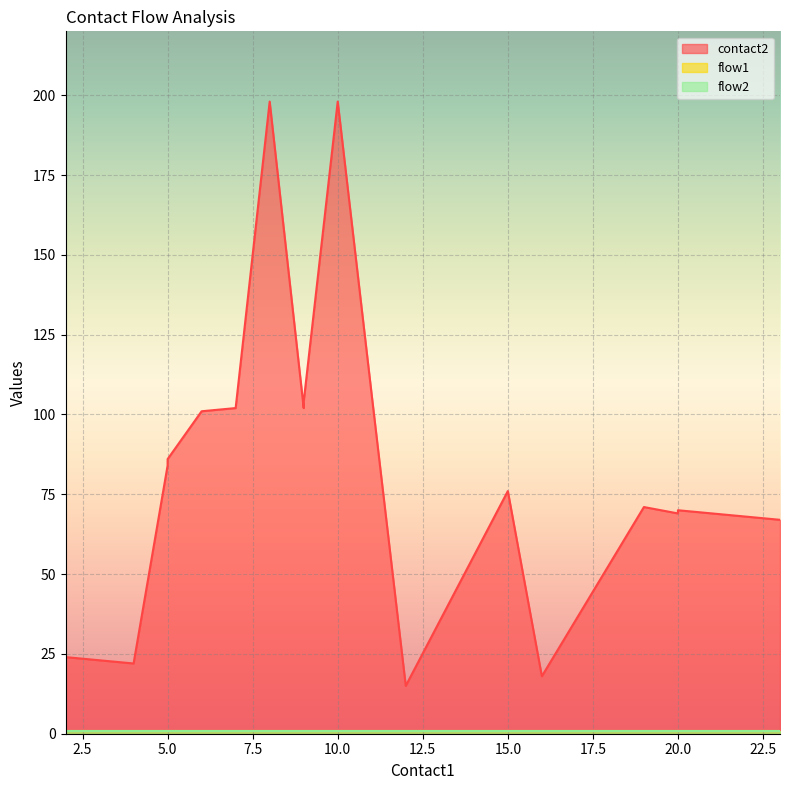

What is the smallest value displayed?

1